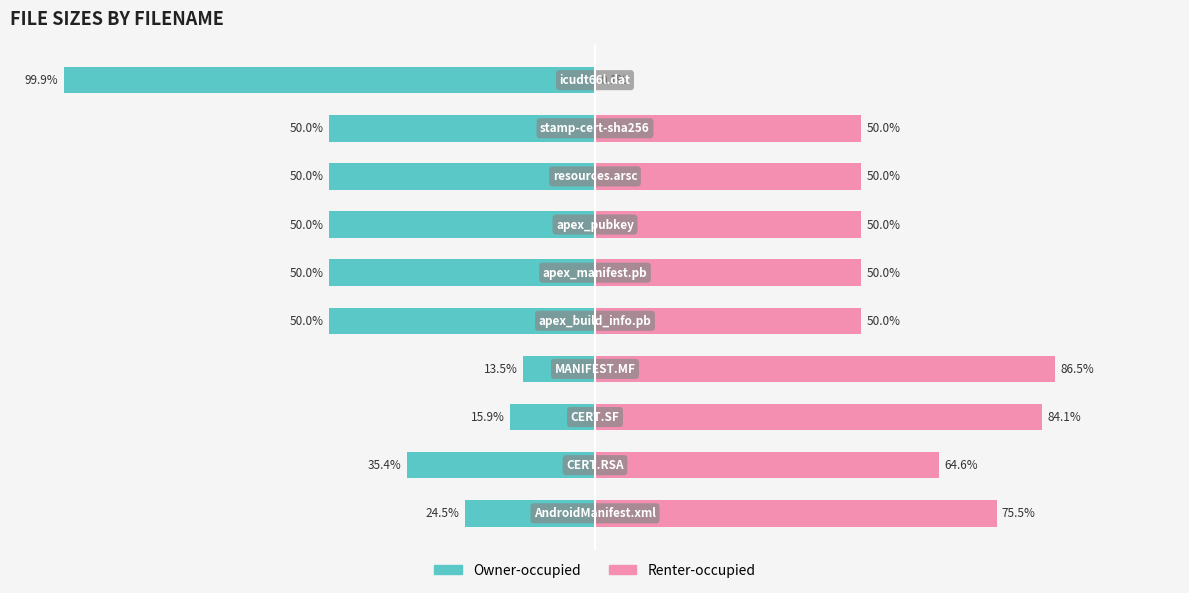

What is the difference between the second highest and second lowest values in the Renter-occupied series?

34.1